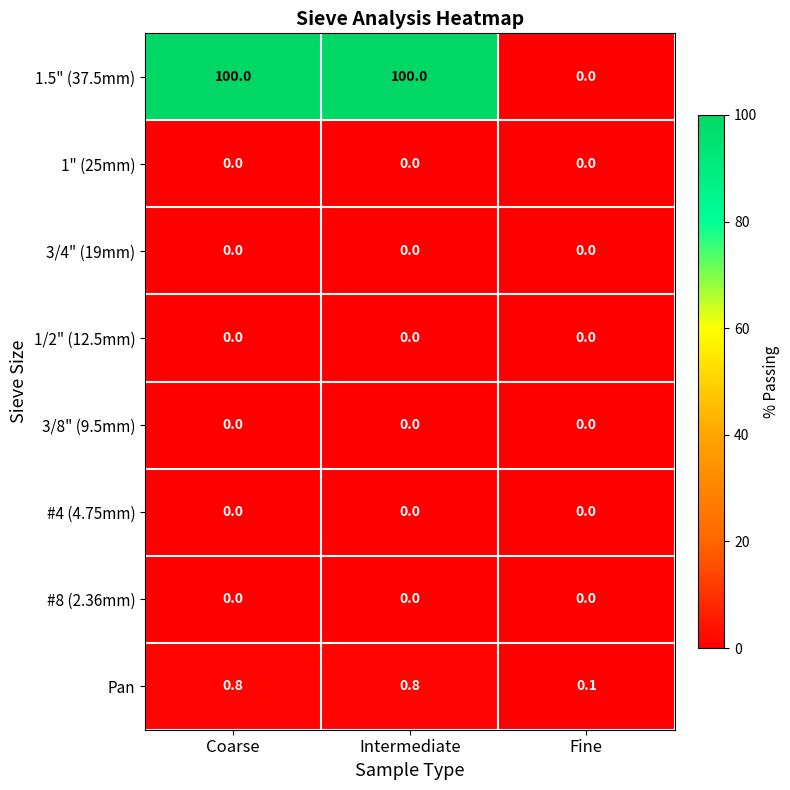

Count the 1.5" (37.5mm) values in the range 0 to 100.

3